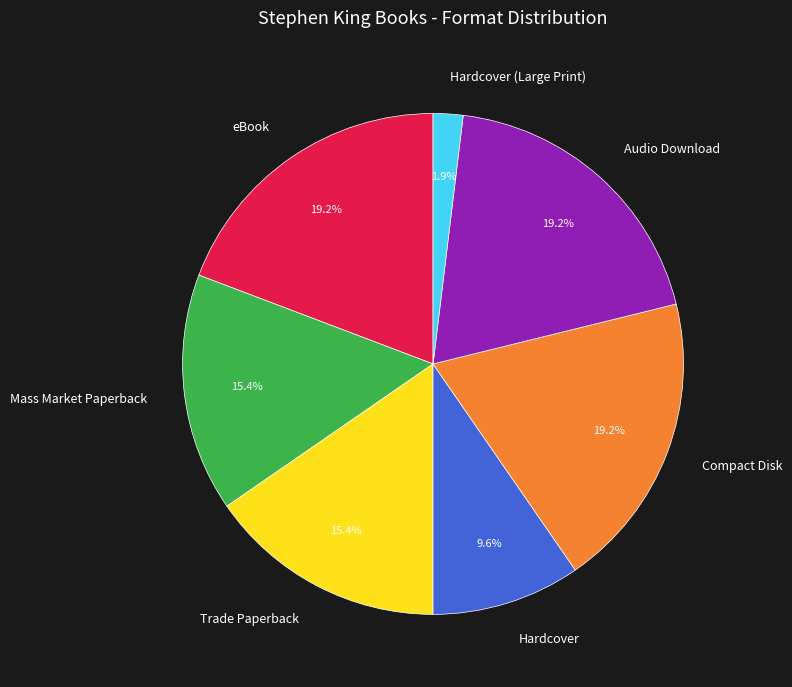

What is the smallest slice in the pie chart?

Hardcover (Large Print)